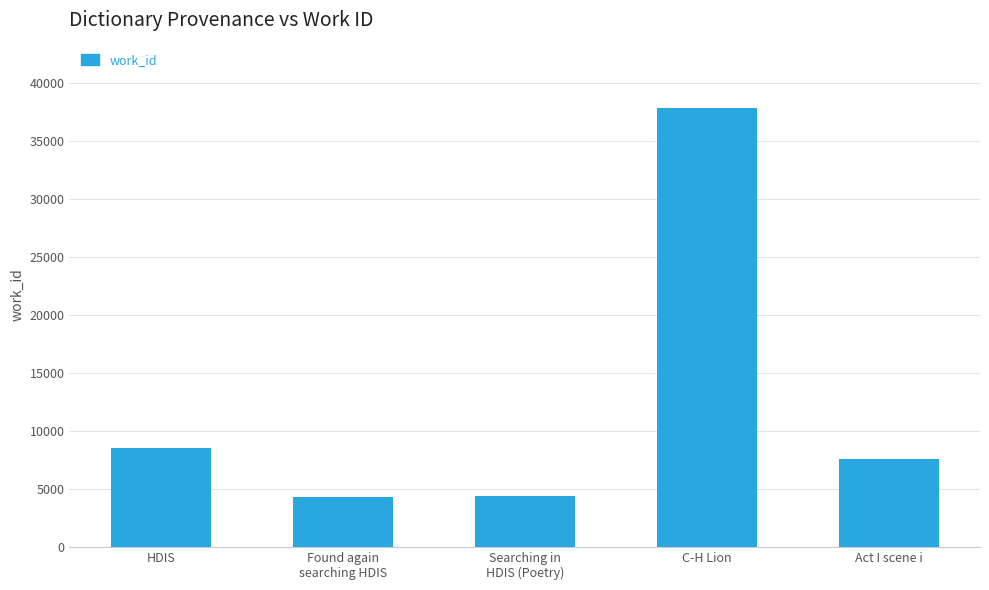

What is the label of the 1st bar from the left?

HDIS